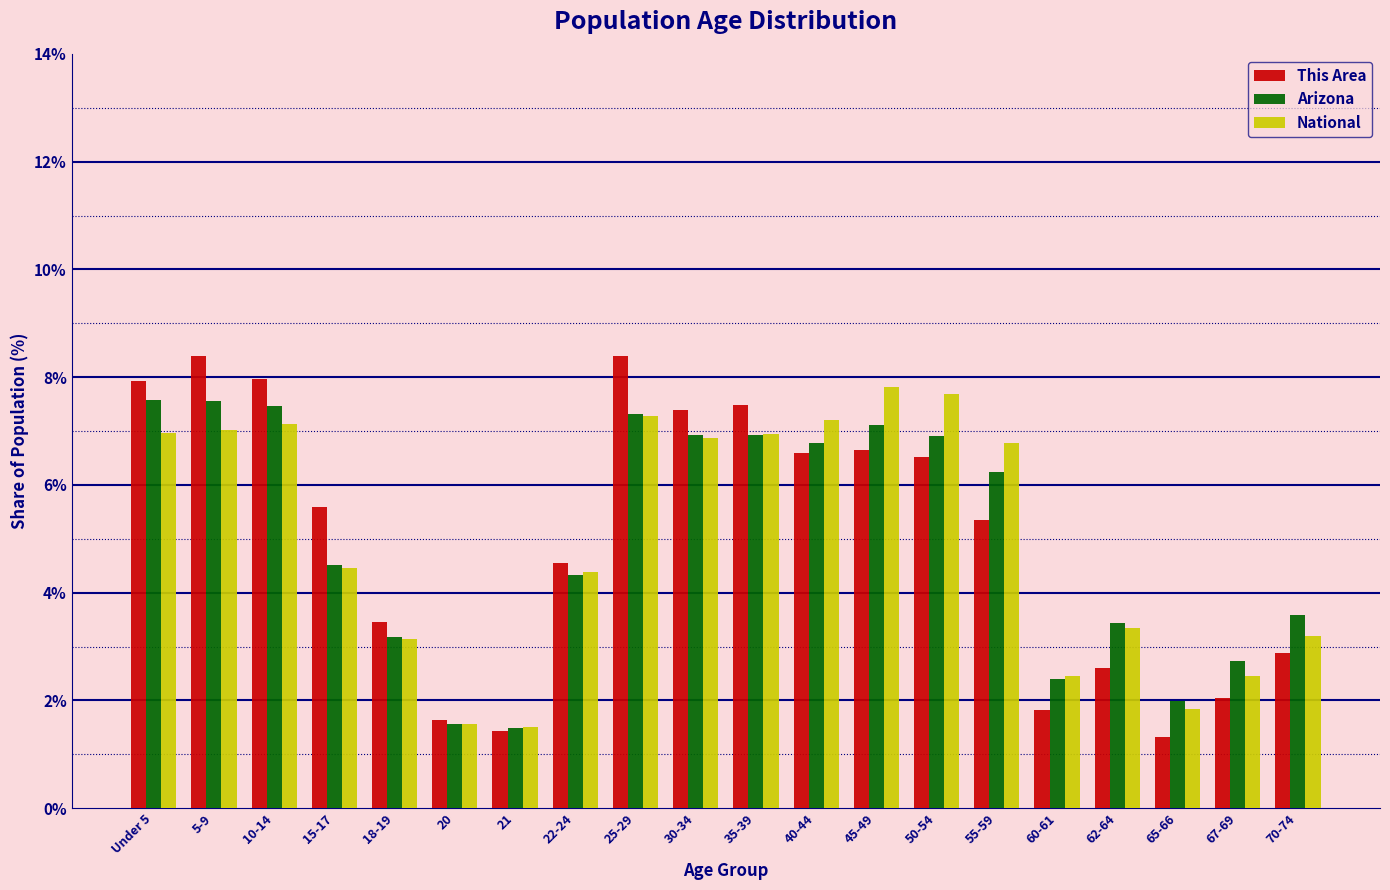

What is the total value across all series at 45-49?

21.6